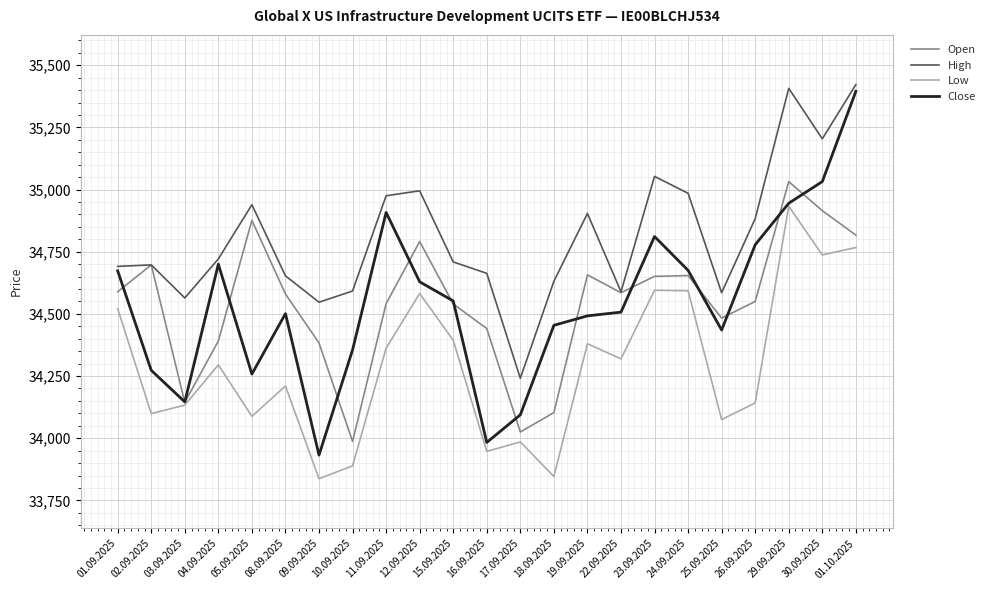

True or false: Close has more than 1 interior local peaks.

True